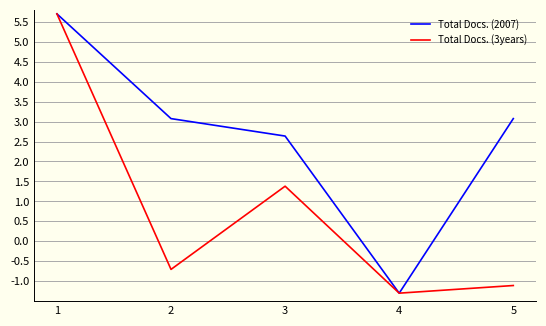

What is the sum of all Total Docs. (3years) values?

4.0